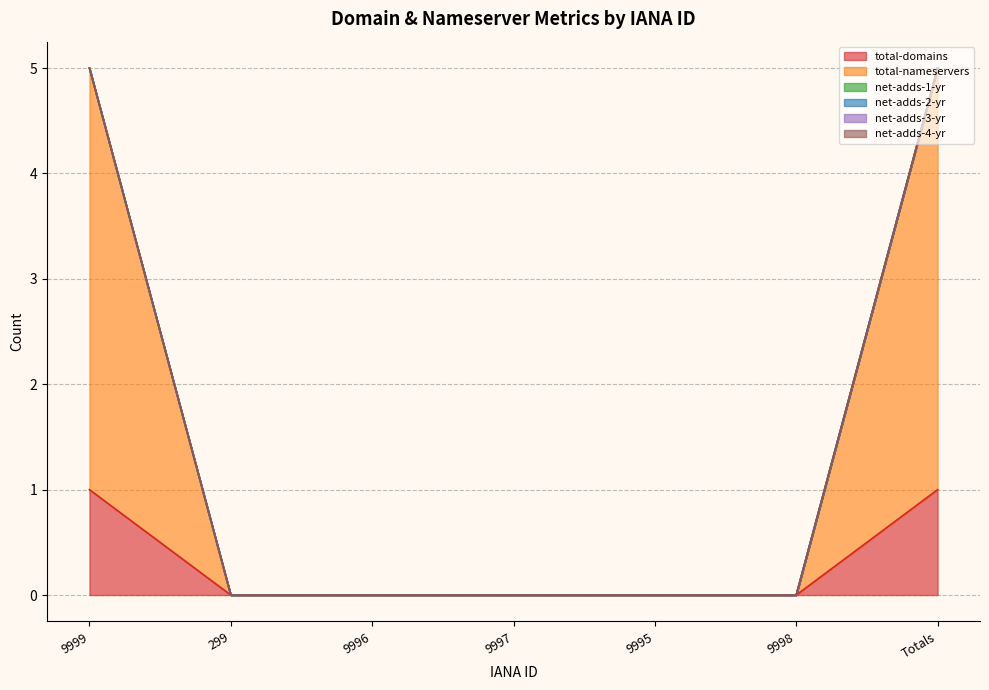

Which series has the widest spread of values?

total-nameservers